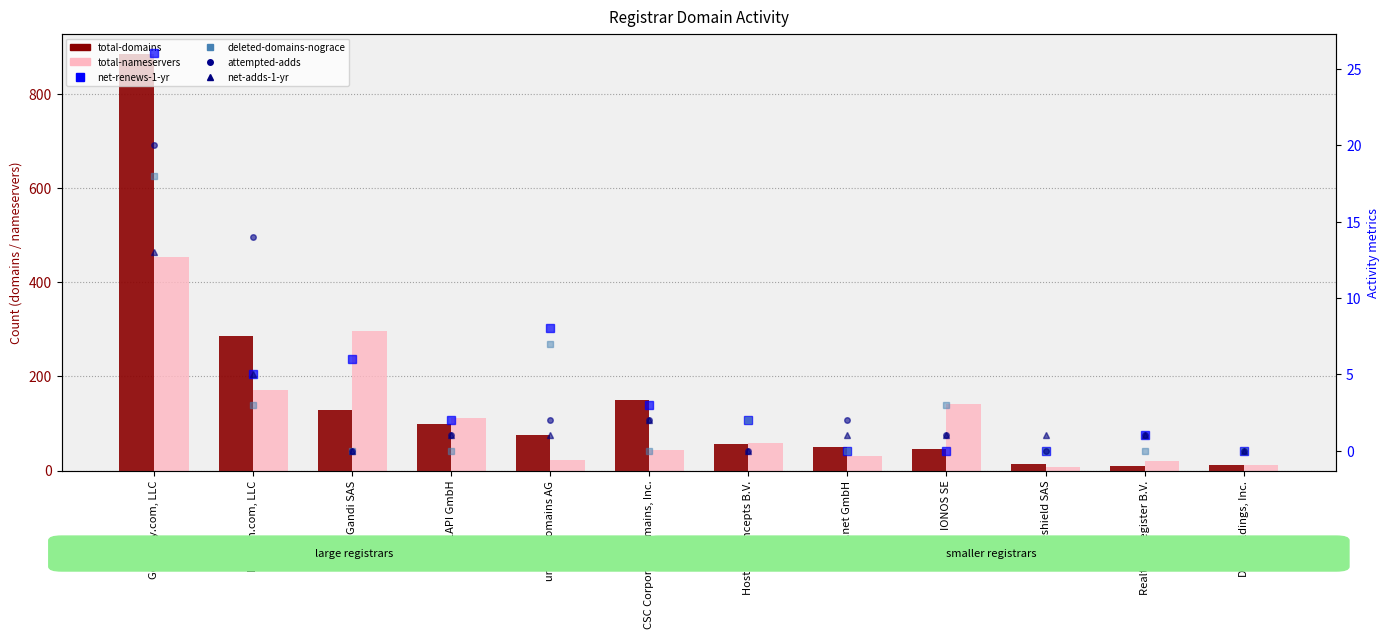

At which category is the sum across all series the highest?

GoDaddy.com, LLC